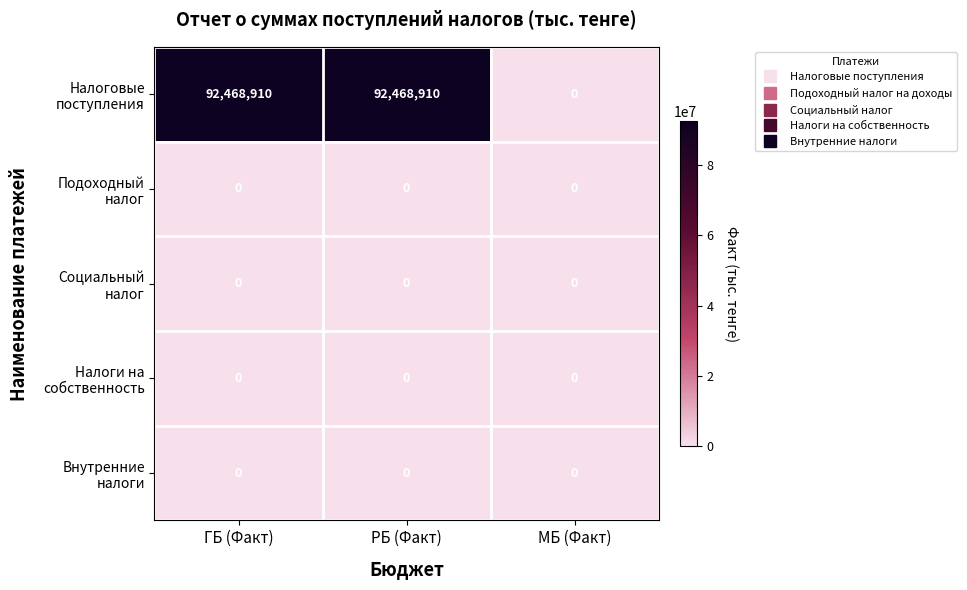

What is the difference between the highest and lowest values at РБ (Факт)?

92468910